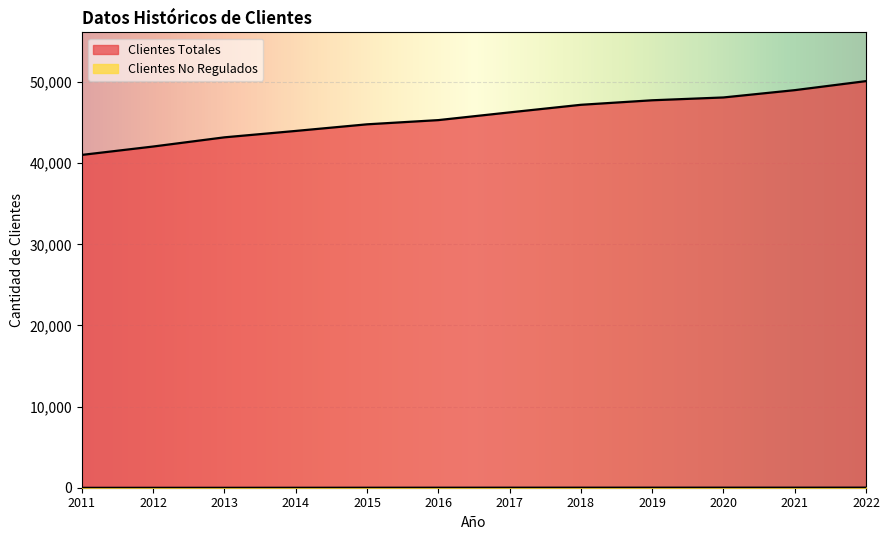

What is the difference between the second highest and second lowest values in the Clientes Totales series?

6948